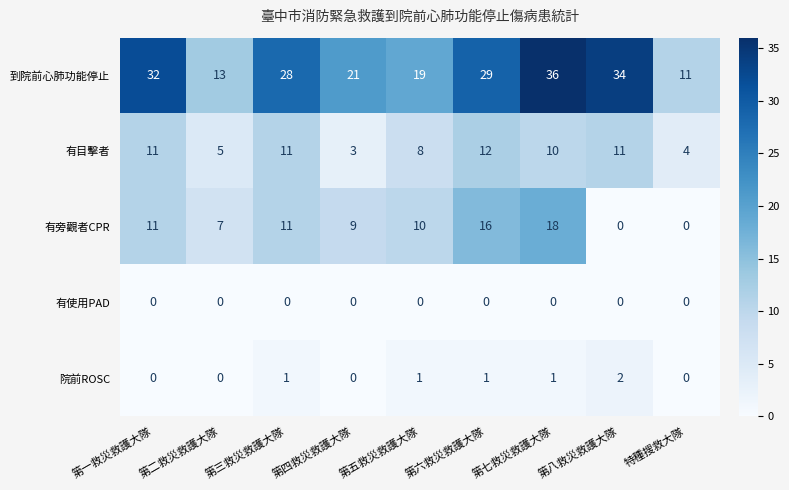

Which label corresponds to the largest value in the chart?

第七救災救護大隊